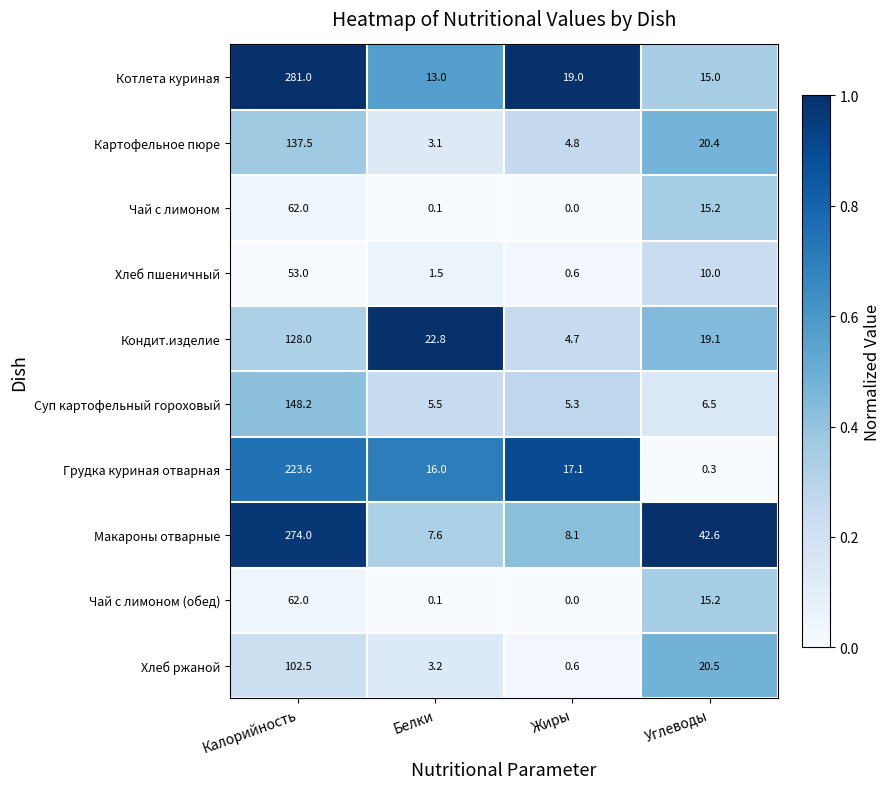

What is the highest value of the Суп картофельный гороховый series?

148.2